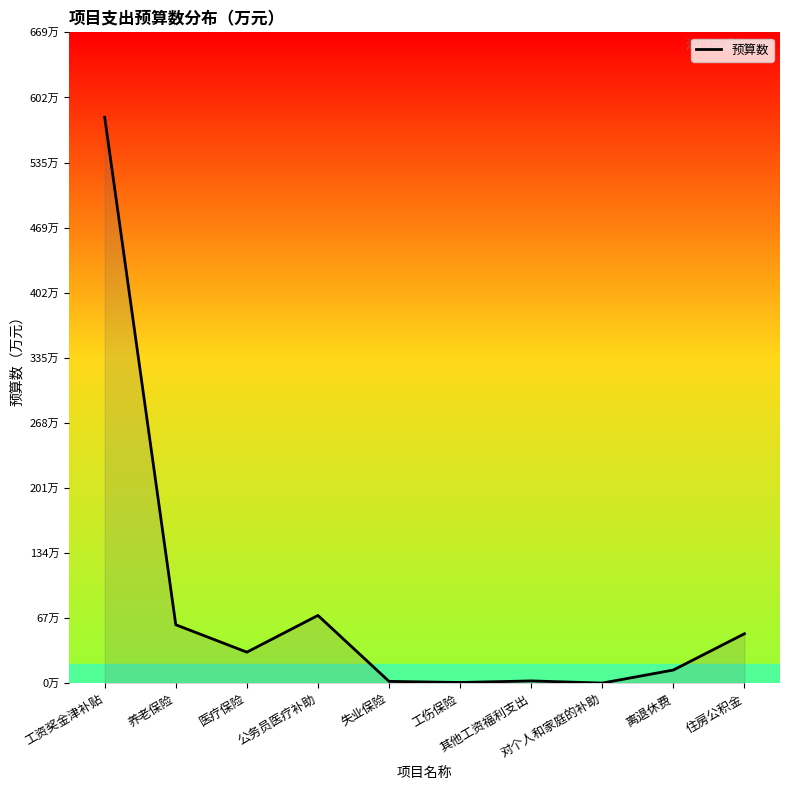

Is this an area chart (filled region under the line)?

Yes